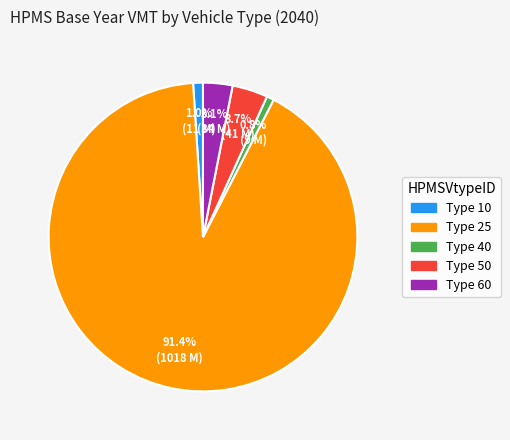

Is Type 40 the majority of the pie?

No